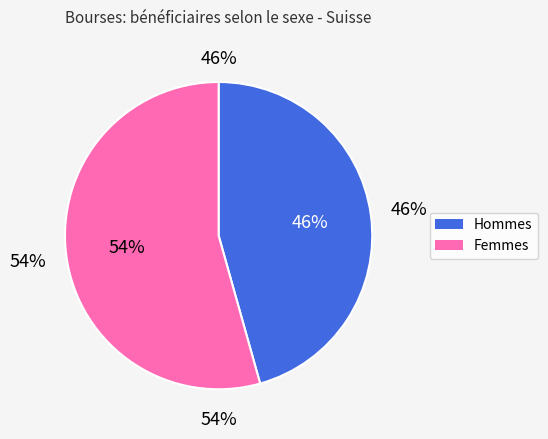

Does Hommes account for over 50% of the chart?

No